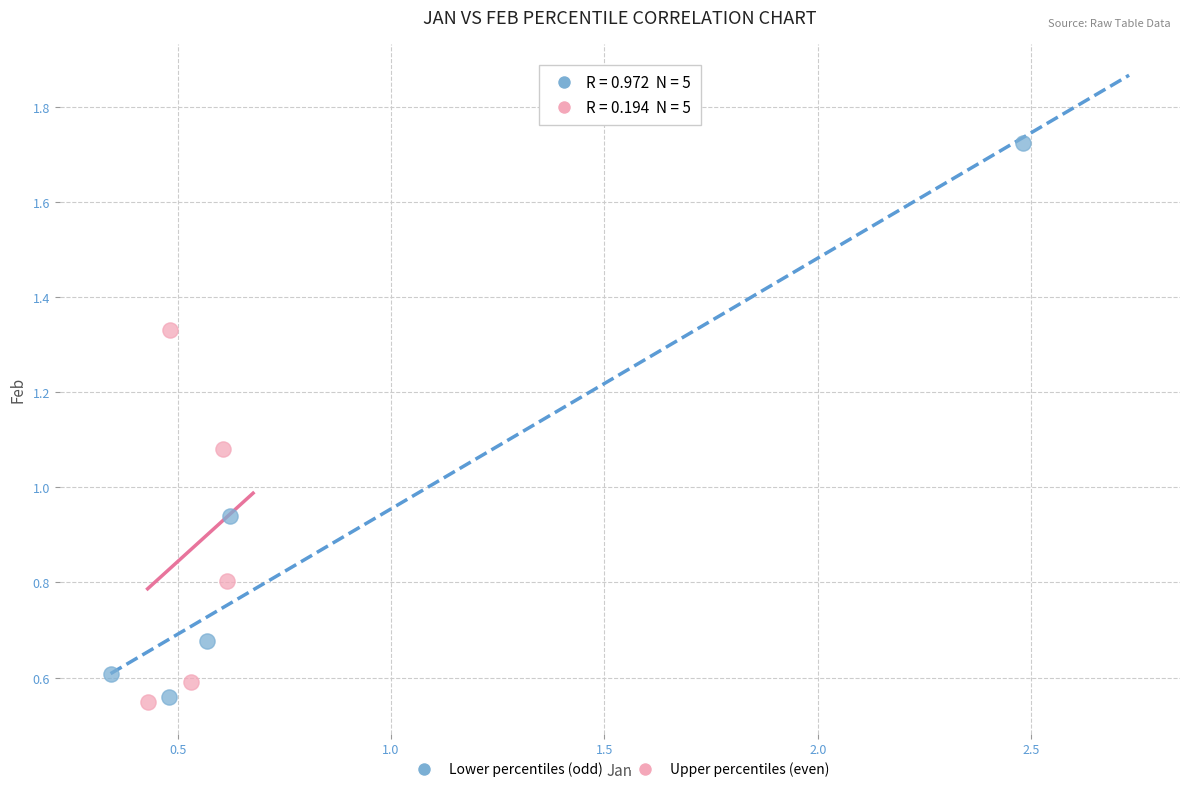

Which series has the largest Y range (max minus min)?

Lower percentiles (odd)